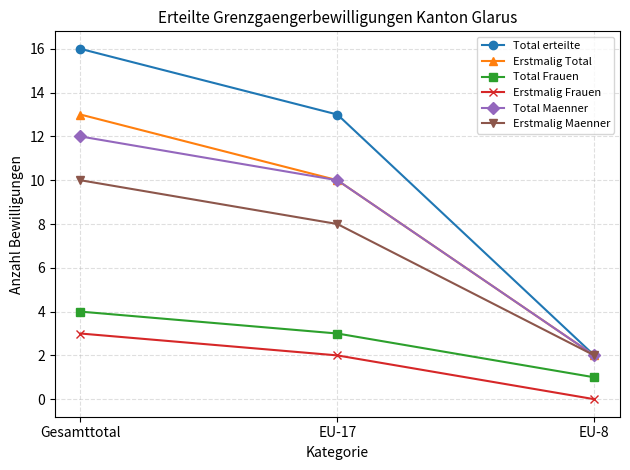

The Erstmalig Total series shows 3 at EU-8. True or false?

False